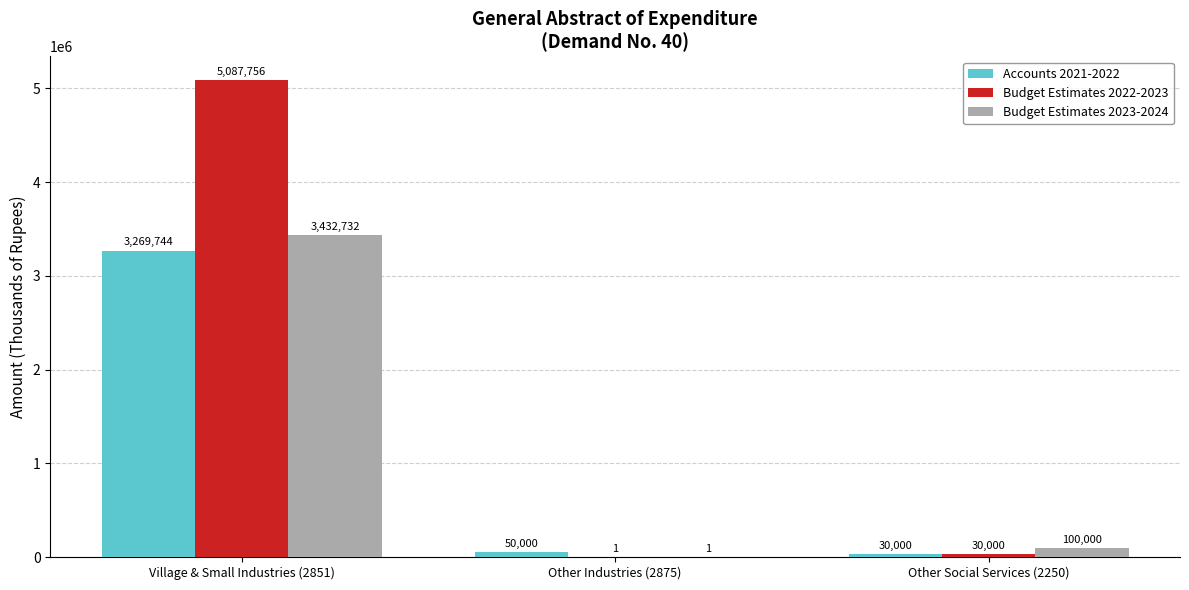

How many categories are shown in the chart?

3